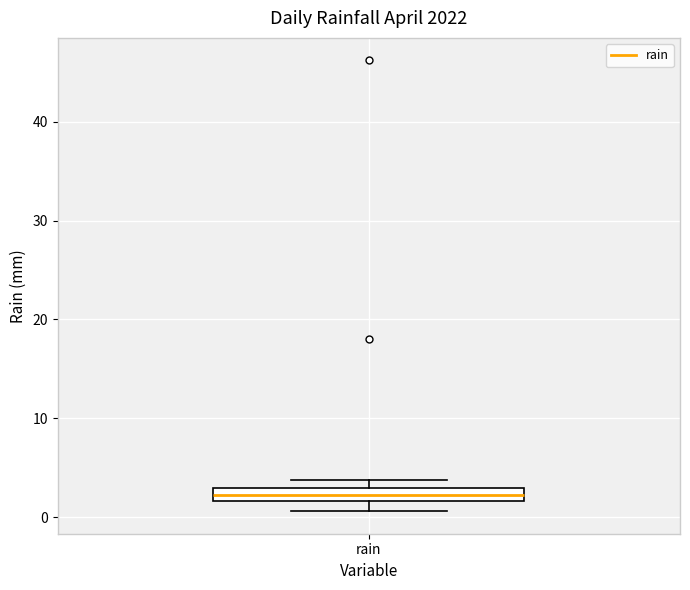

Where is the upper edge of the box for rain on the y-axis? The values are not printed on the chart, so give them approximately, as read against the axis.

3